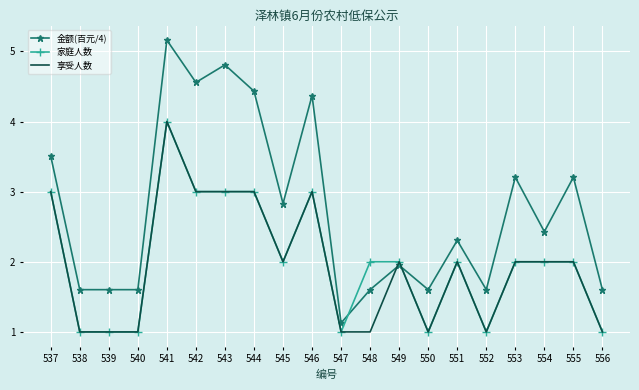

True or false: 享受人数 has more than 1 points higher than both neighbors.

True